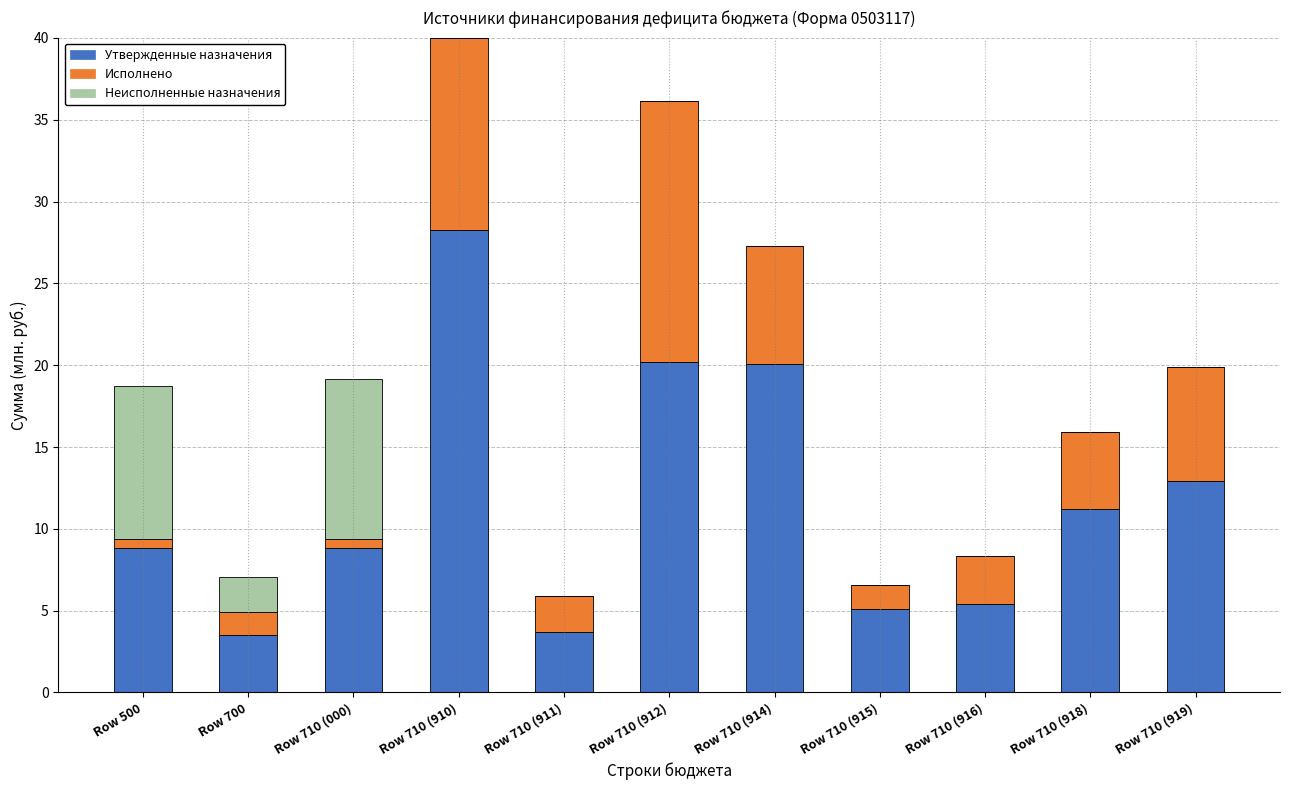

At which label does Утвержденные назначения reach its peak?

Row 710 (910)